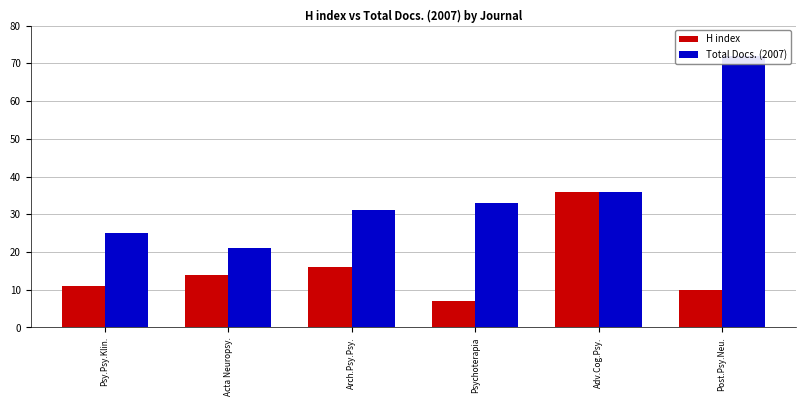

How many data points in H index are less than 14?

3